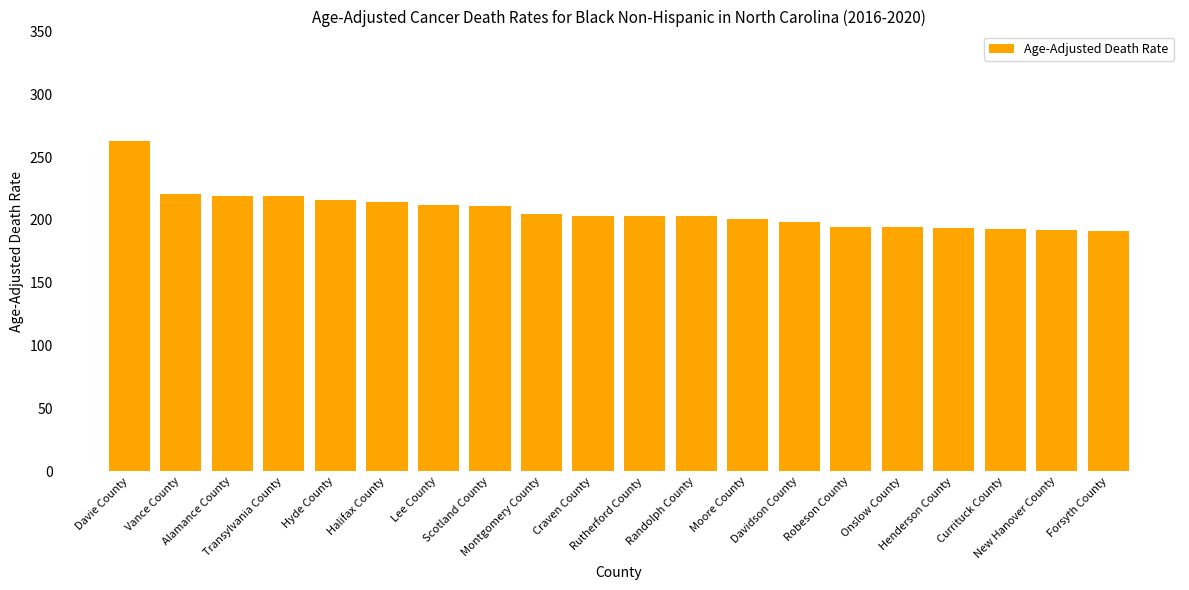

What is the value of the 10th bar from the left?

203.4